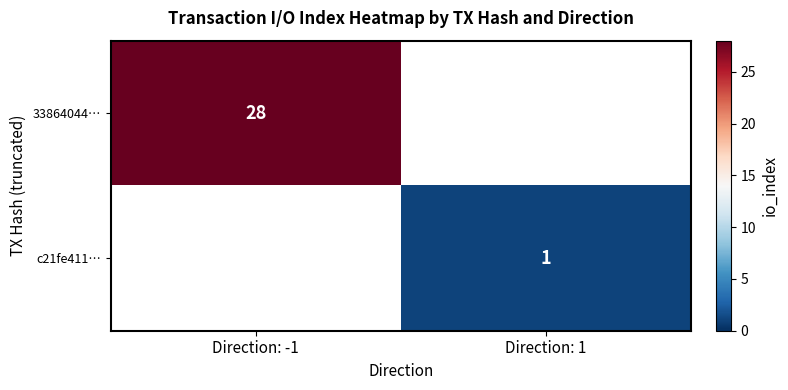

What is the greatest value displayed?

28